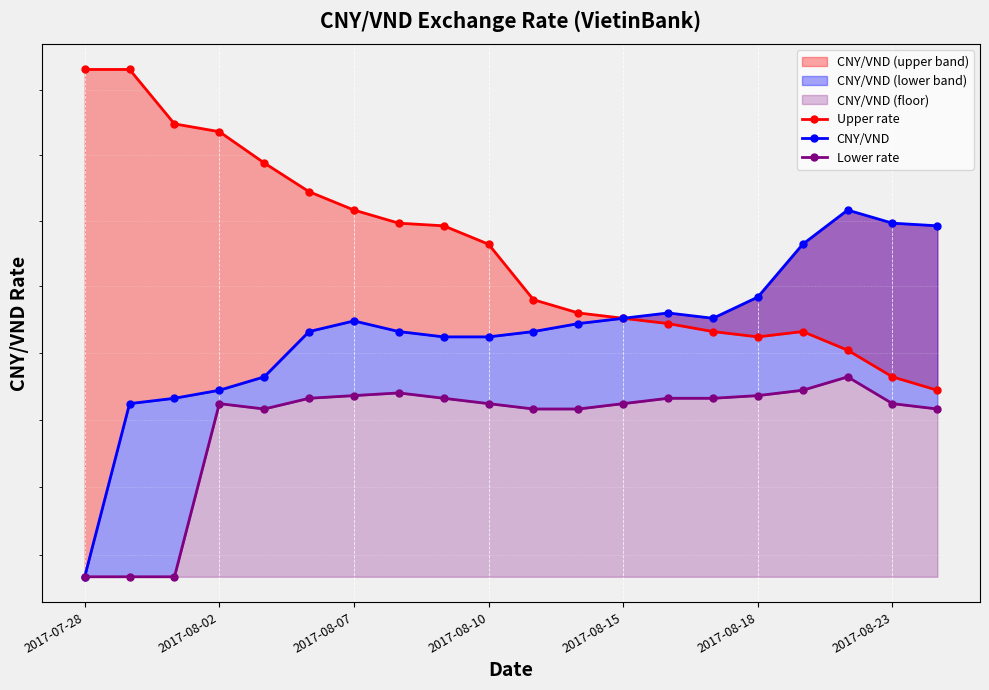

Is the value of Lower rate at 17 greater than the value of Upper rate at 2017-08-18?

No